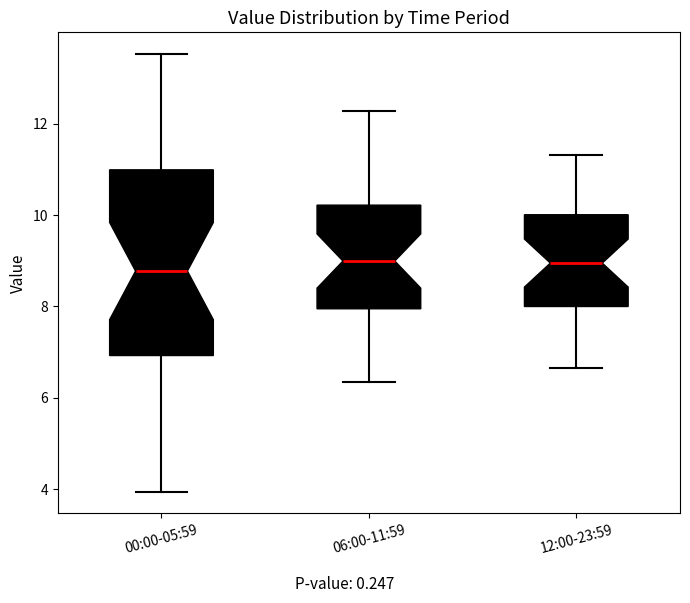

Comparing the boxes themselves (not the whiskers), which one is the tallest?

00:00-05:59